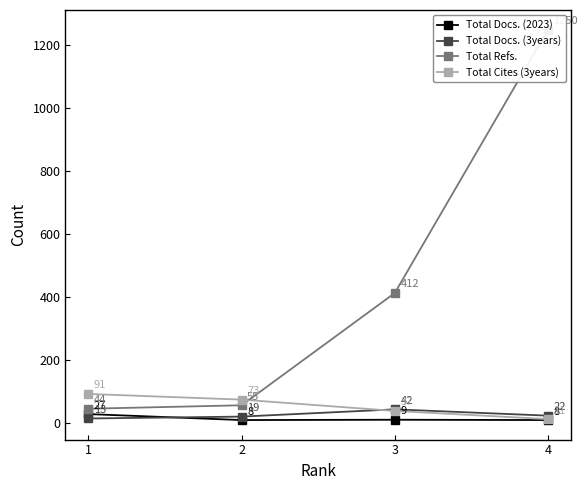

What is the difference between the Total Cites (3years) values at 4 and 1?

80